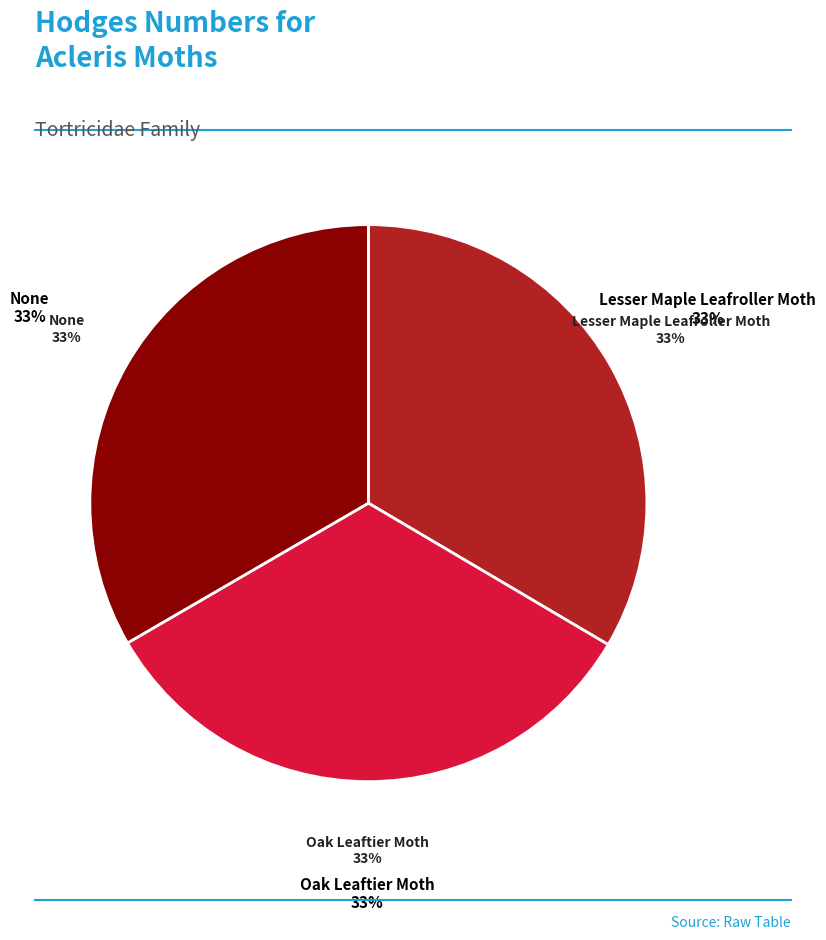

Which has a higher value, Oak Leaftier Moth or Lesser Maple Leafroller Moth?

Lesser Maple Leafroller Moth